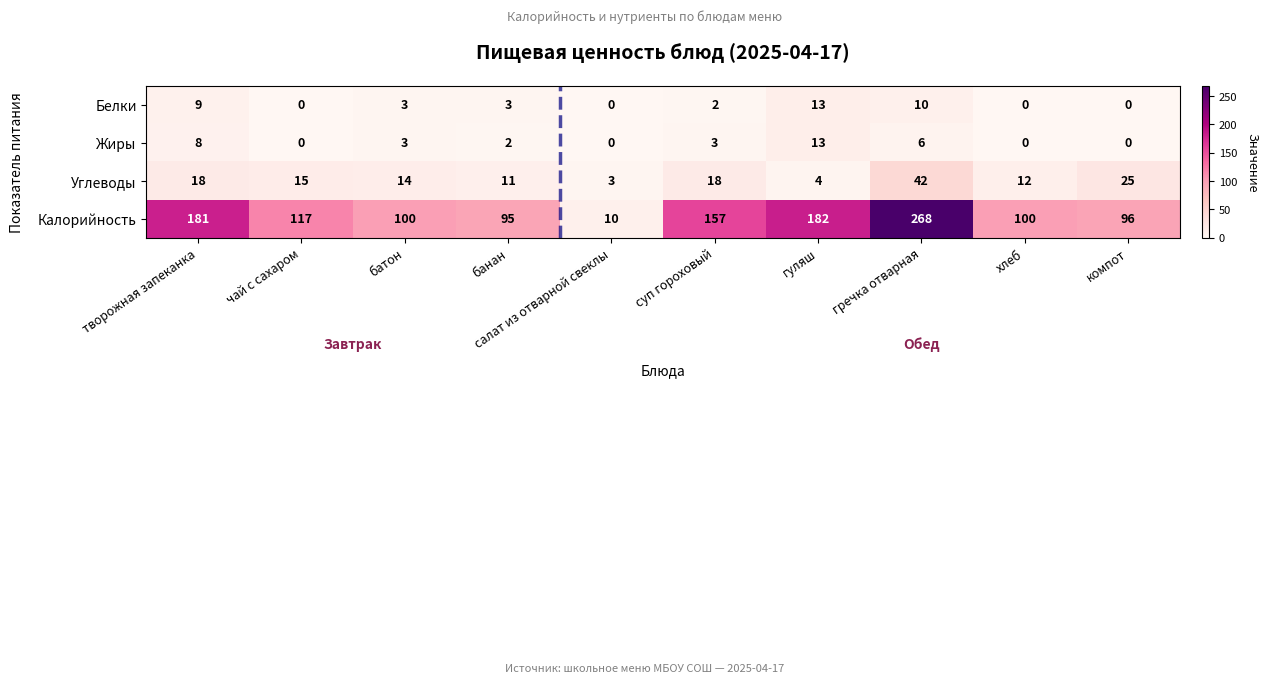

Which series has the largest range (max minus min)?

Калорийность